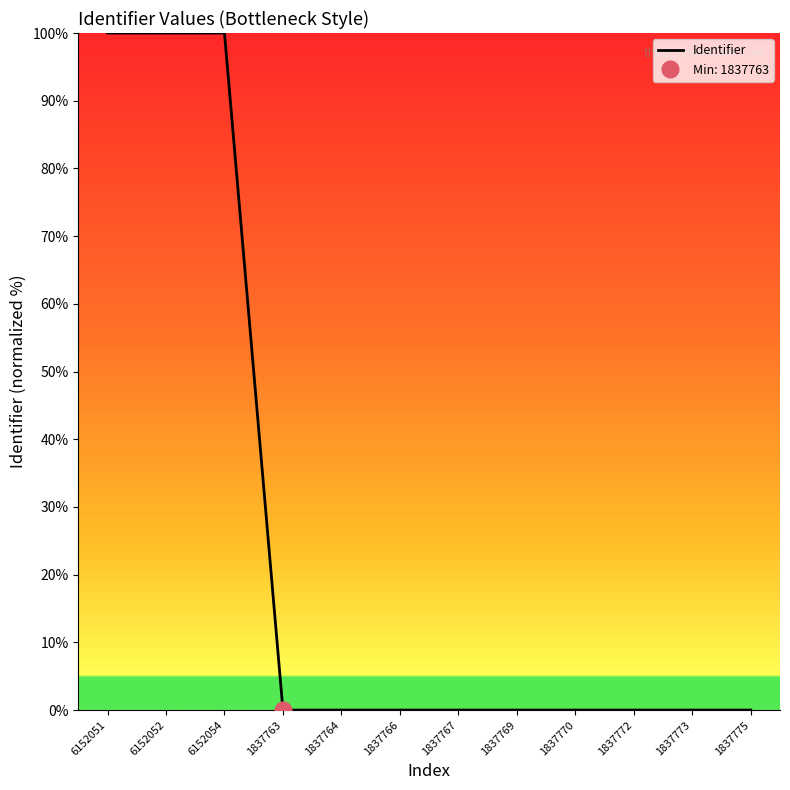

What is the difference between the maximum and minimum values?

100.0